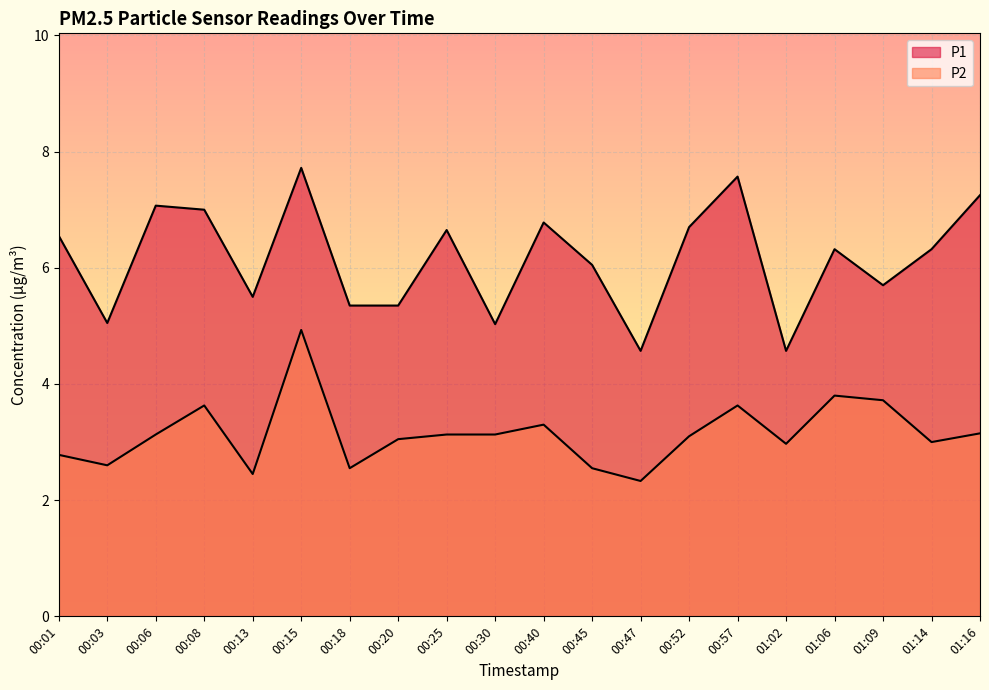

Where is the first local maximum for P2?

00:08